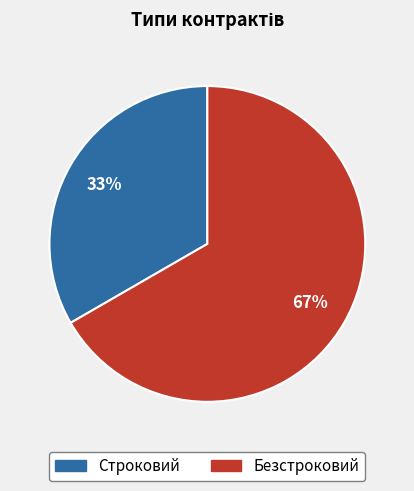

Approximately how many times larger is the value at Безстроковий compared to Строковий?

2.0